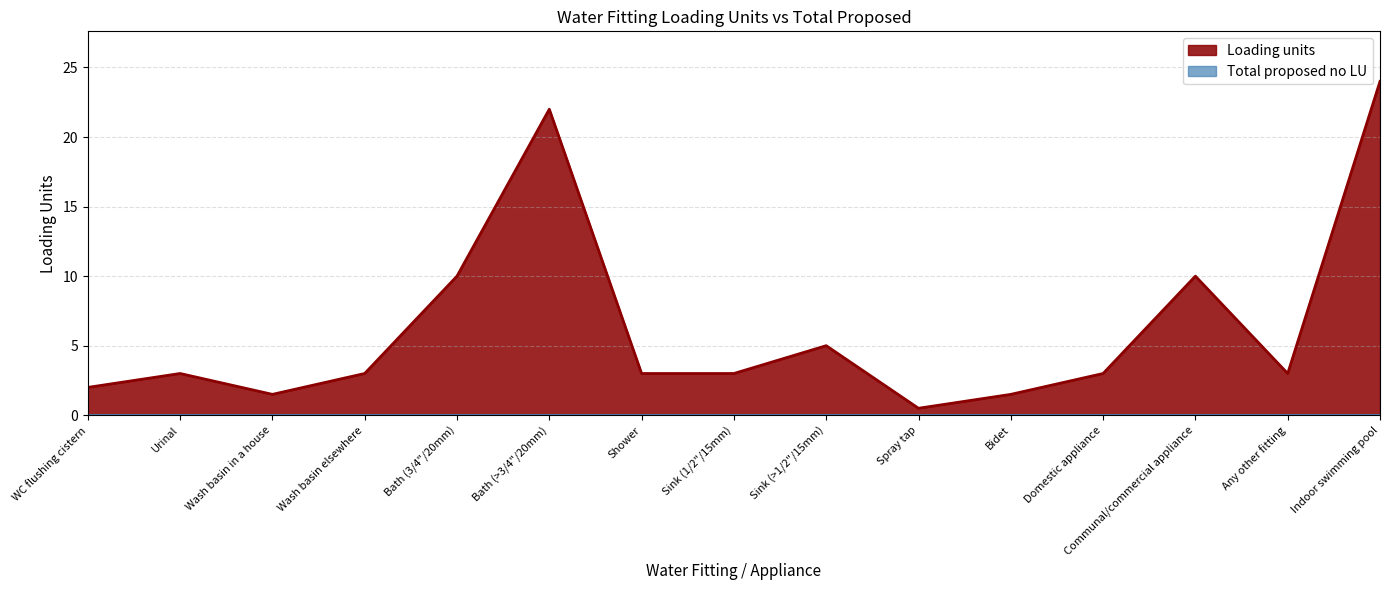

The chart shows a value of 10.0 at Communal/commercial appliance. True or false?

True